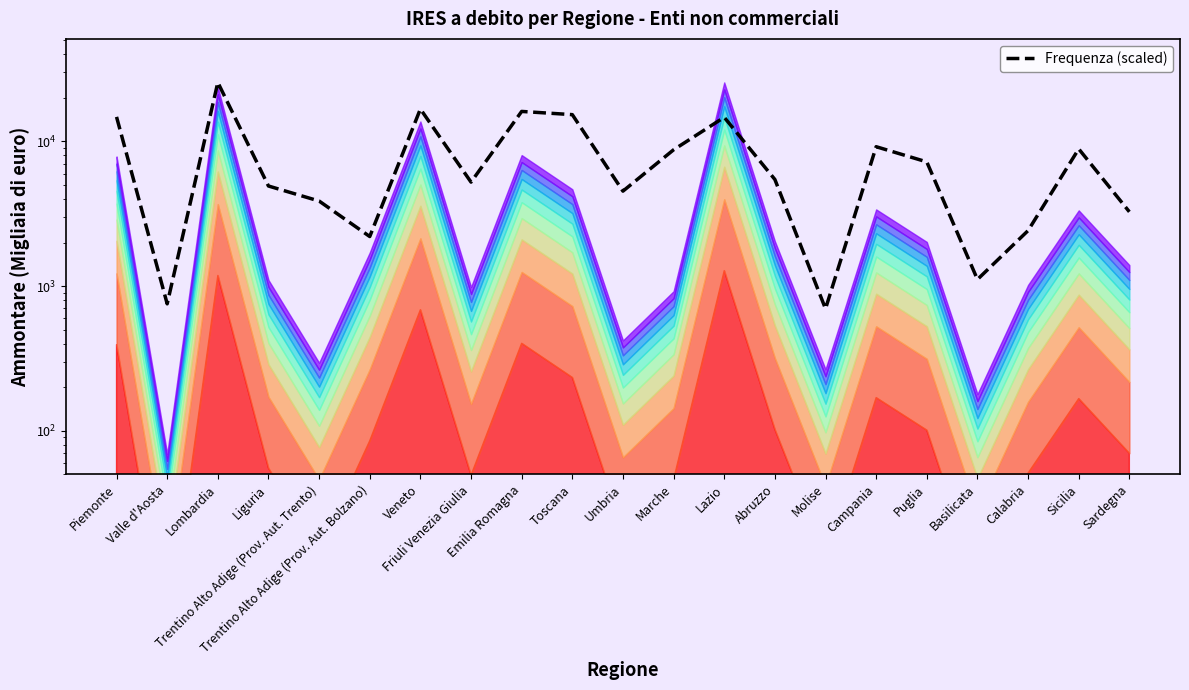

True or false: there are more than 0 points higher than both neighbors.

True